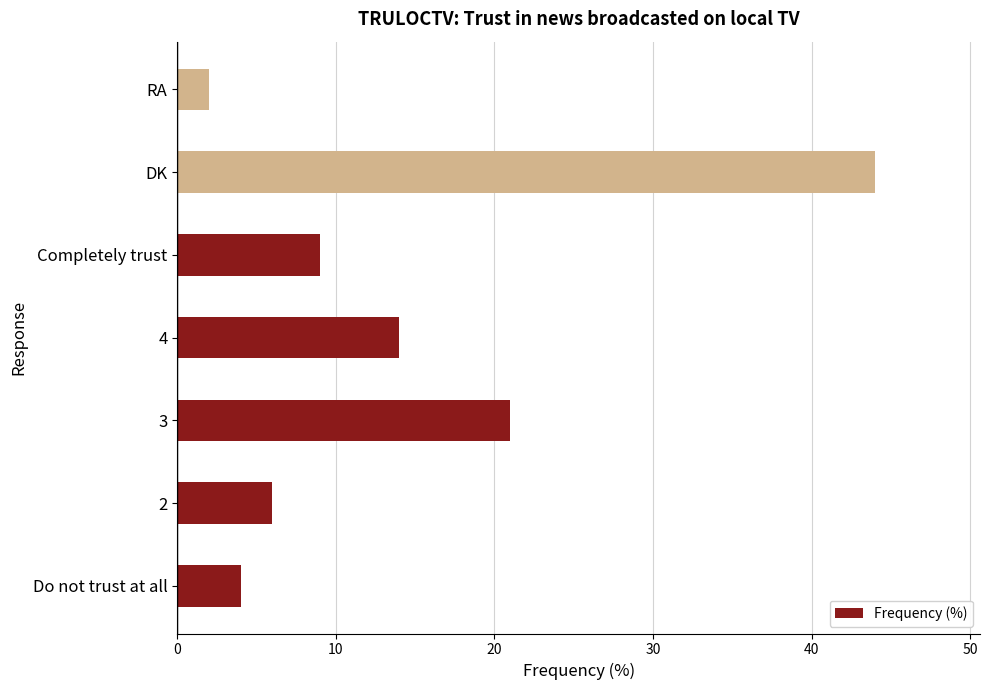

Is it true that the value at 4 is 7?

False